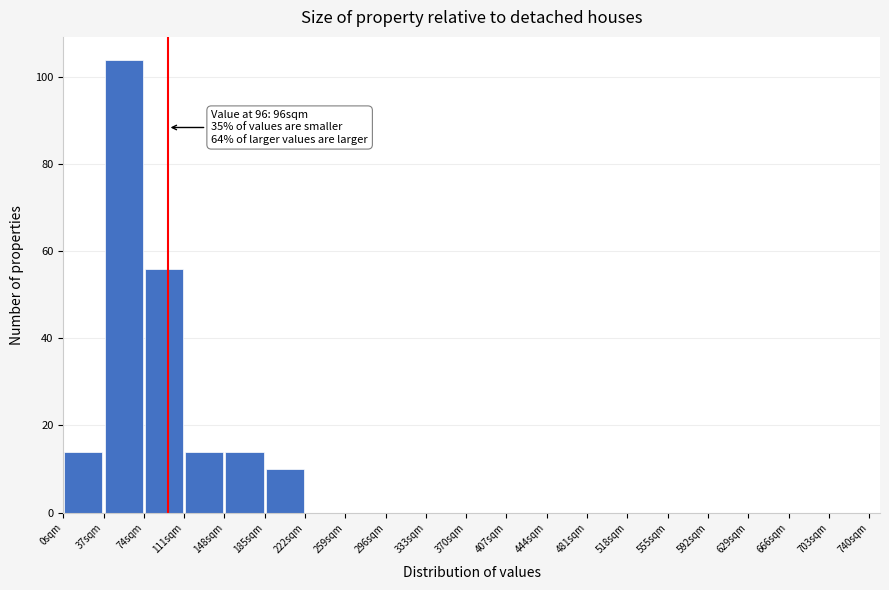

Which range on the x-axis has the tallest bar?

37 to 74